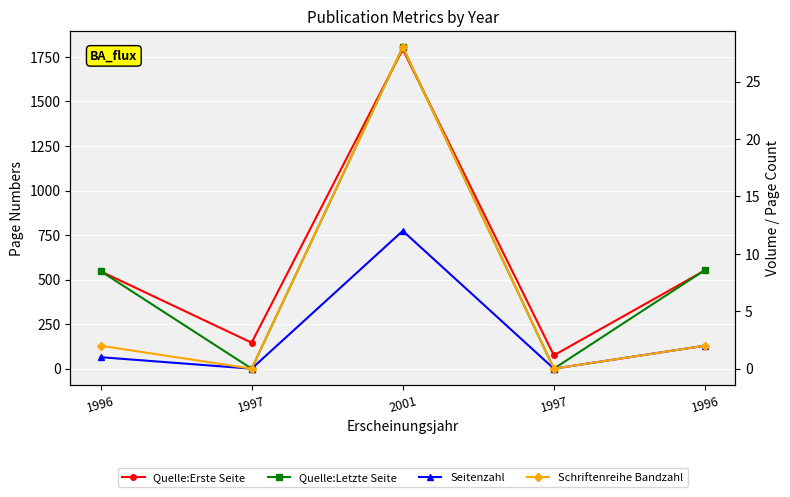

The value of Quelle:Erste Seite at 2001 is 1793. True or false?

True